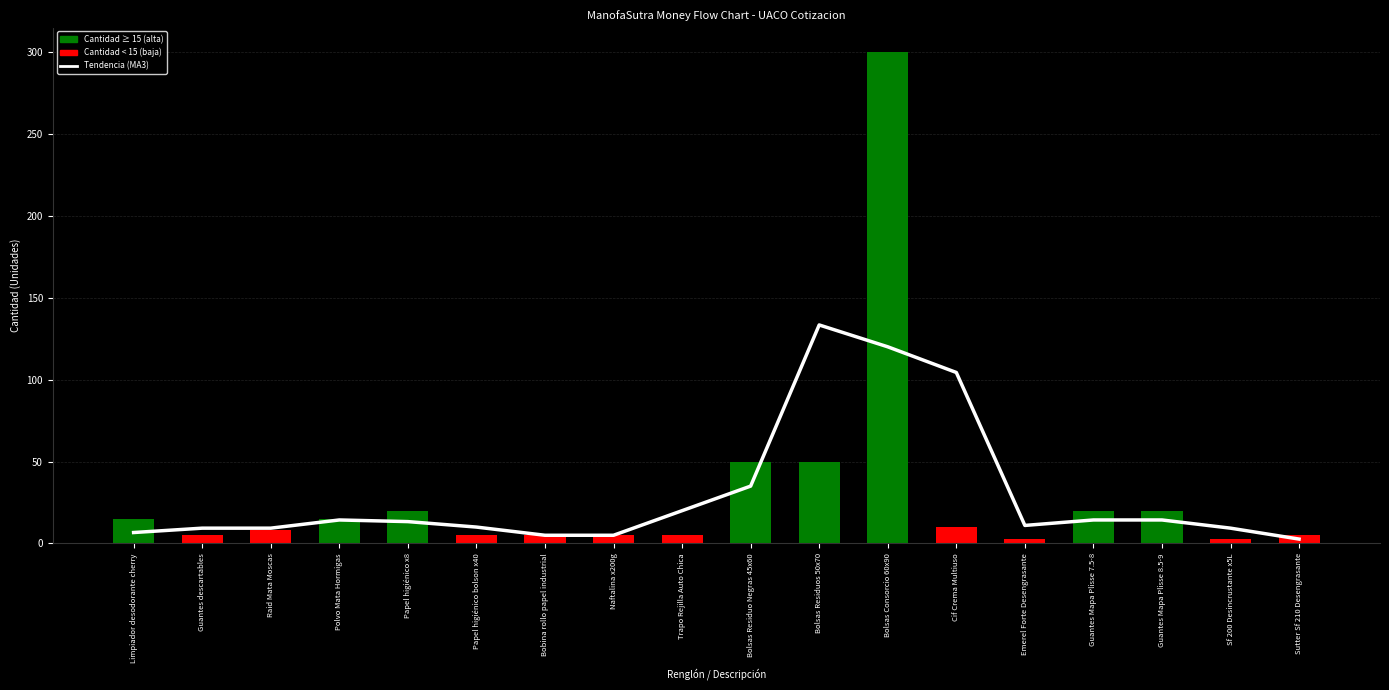

Which label corresponds to the largest value in the chart?

Bolsas Consorcio 60x90